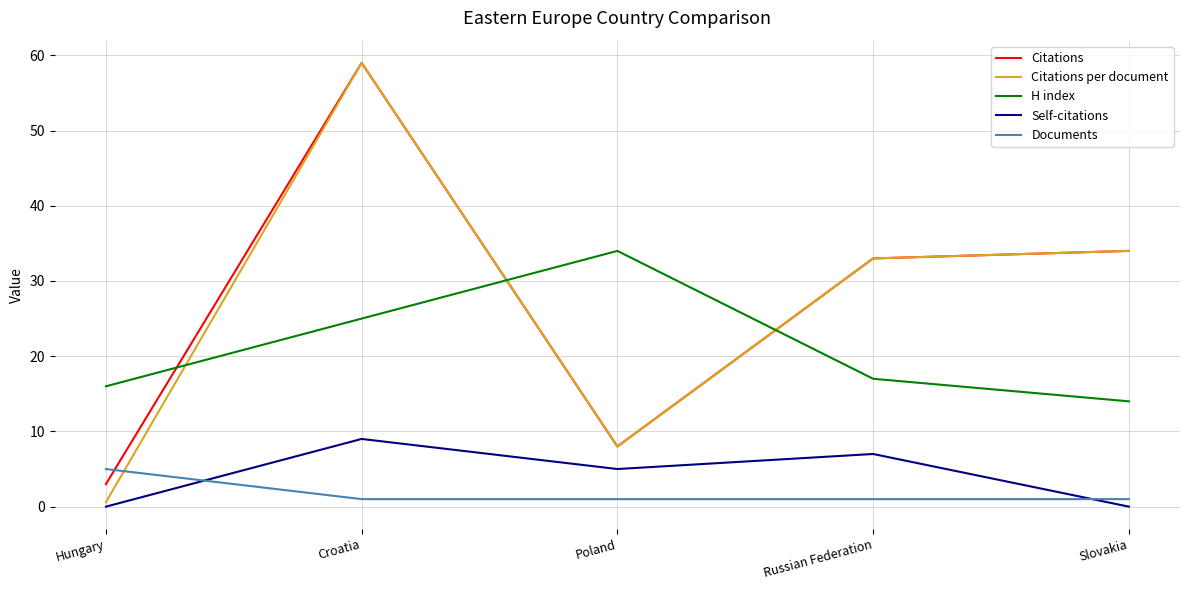

What is the lowest value of the Citations series?

3.0